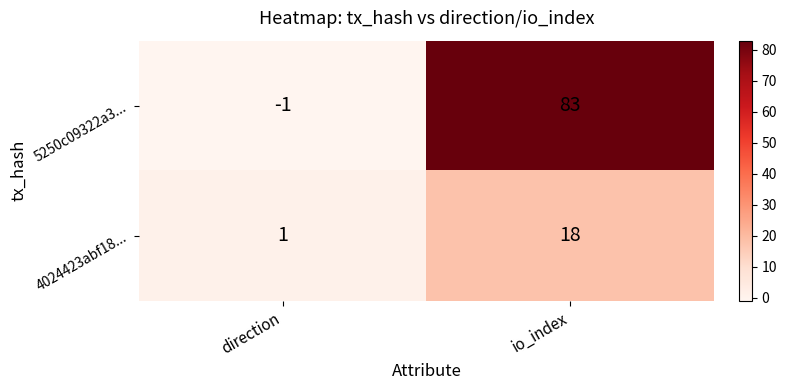

Which label corresponds to the smallest value in the chart?

direction